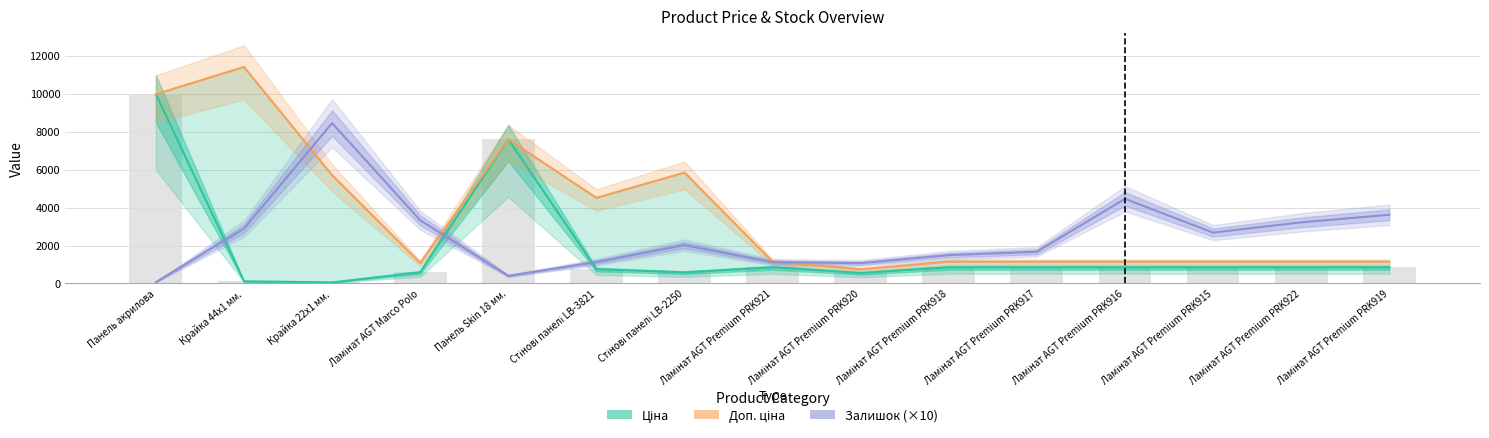

What is the difference between the Залишок (×10) values at Ламінат AGT Premium PRK920 and Ламінат AGT Premium PRK915?

1610.0